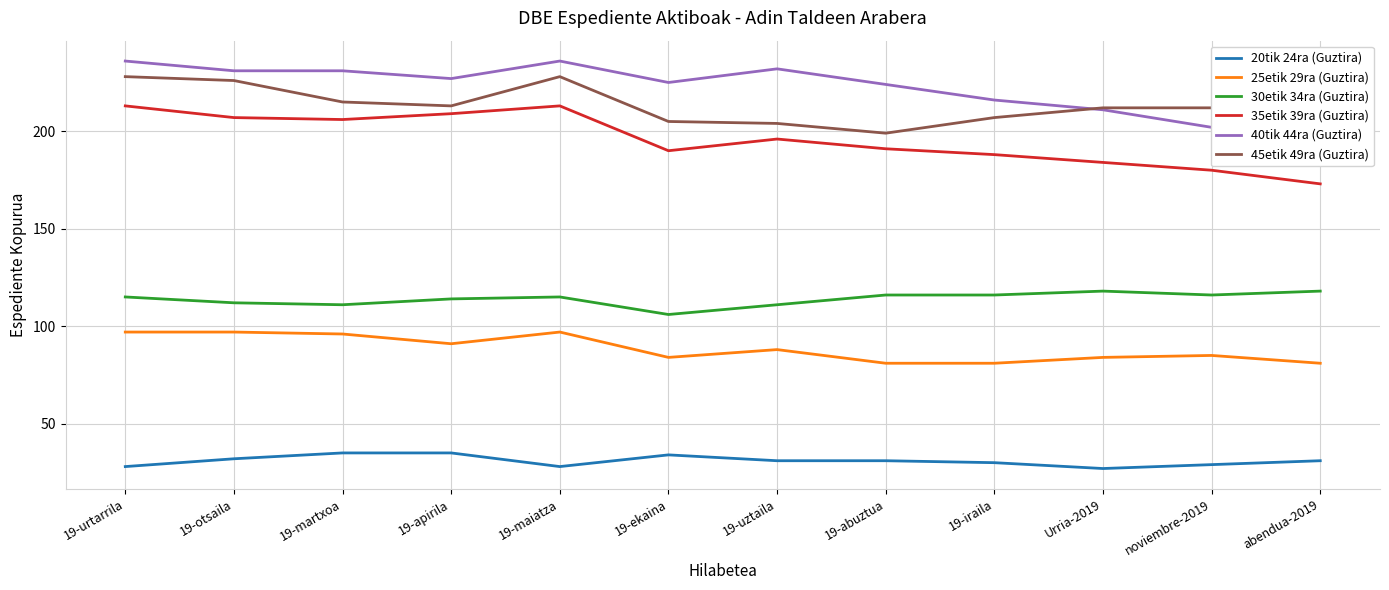

What is the spread (max minus min) of values at 19-abuztua?

193